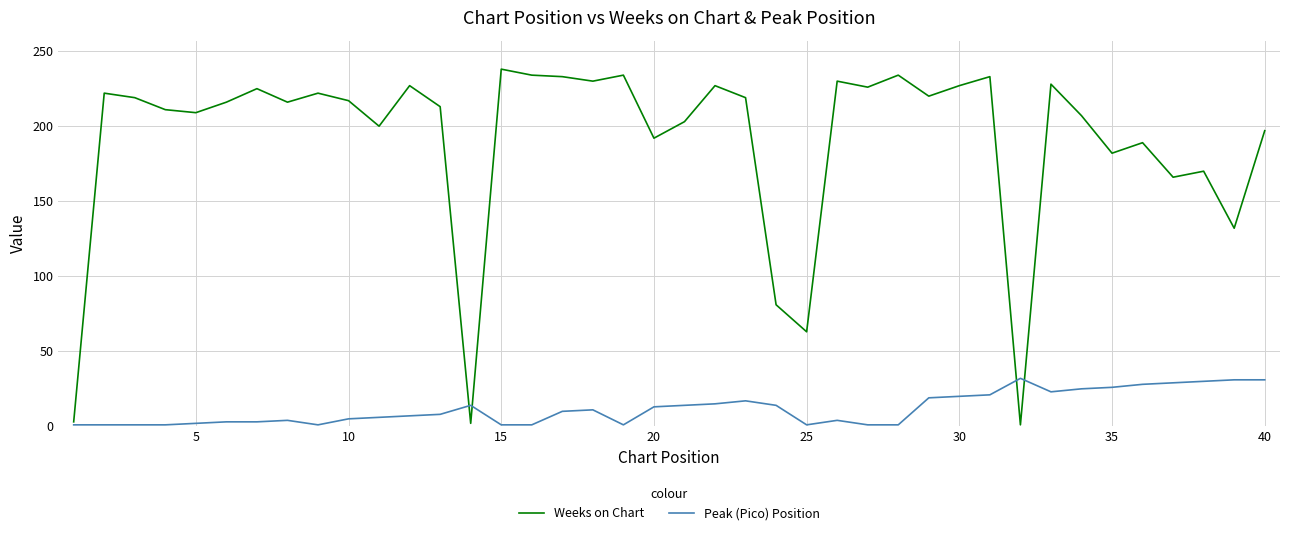

What is the average value of the Weeks on Chart series?

190